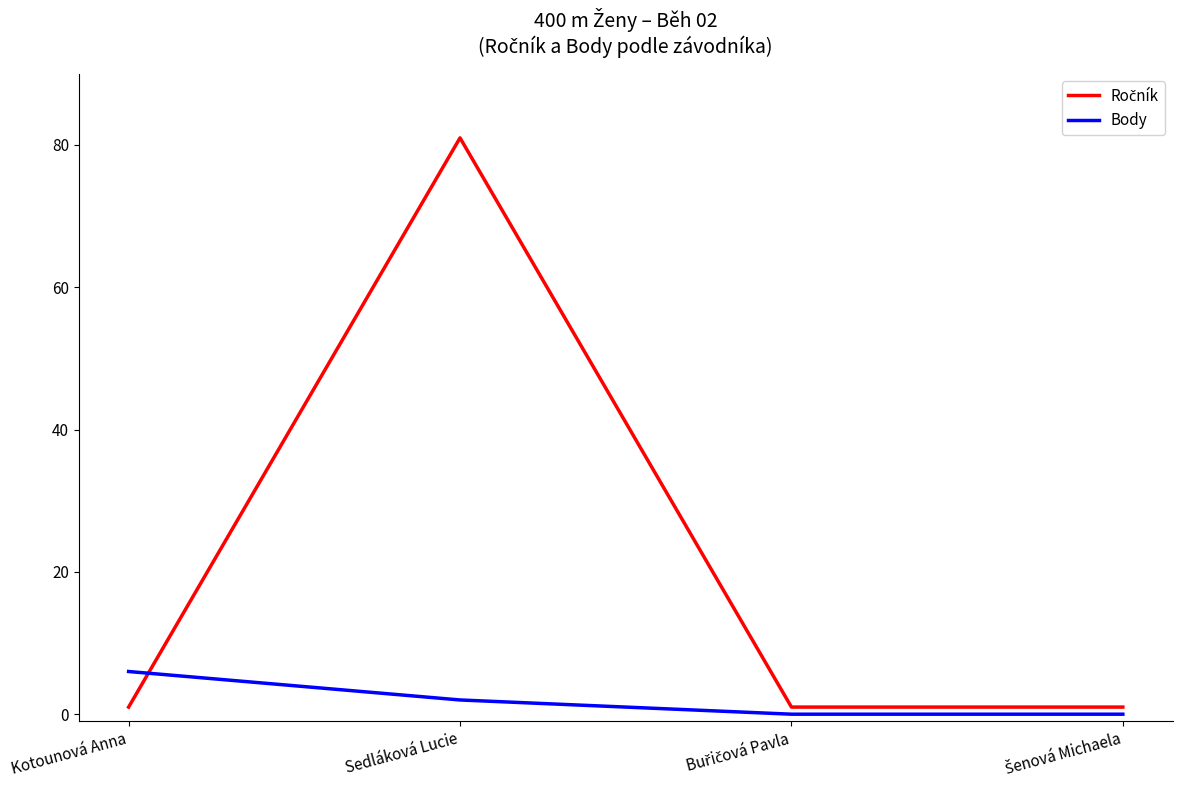

At which category is the sum across all series the highest?

Sedláková Lucie